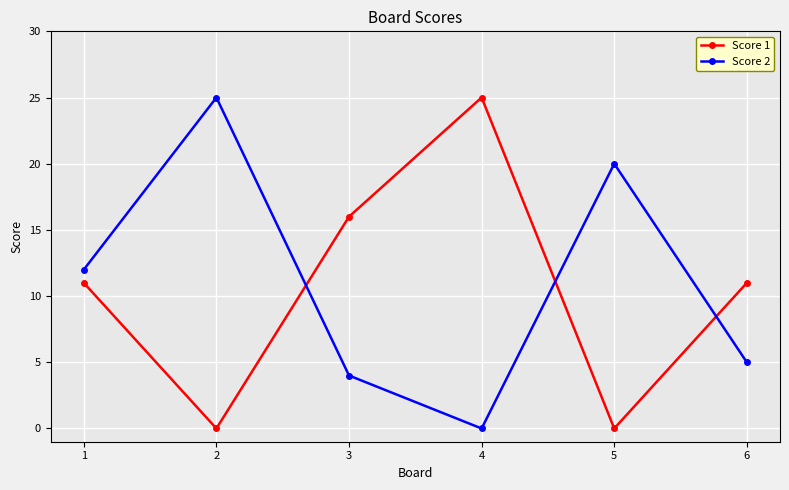

What is the sum of all Score 1 values?

63